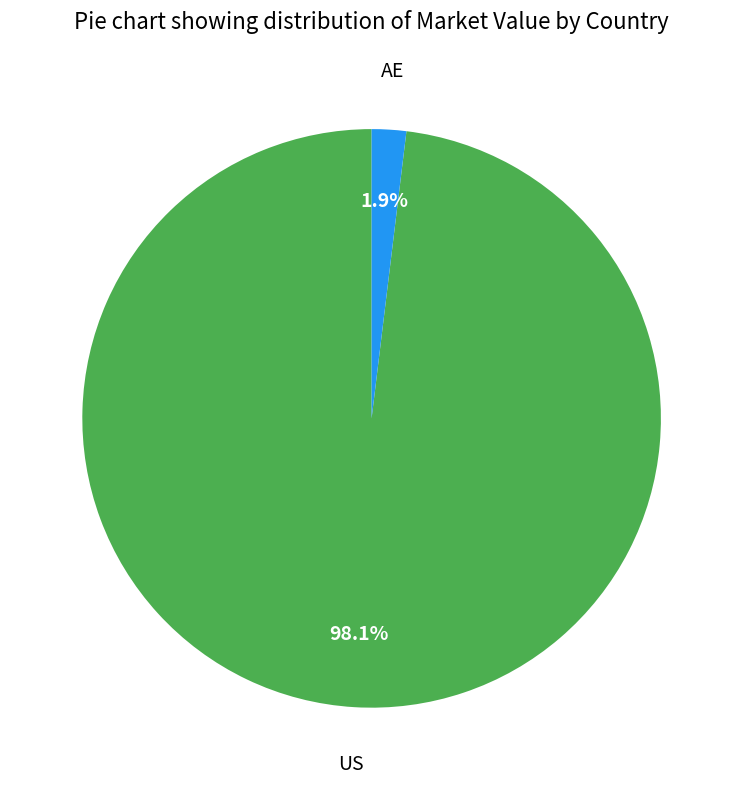

How many segments does this pie chart have?

2